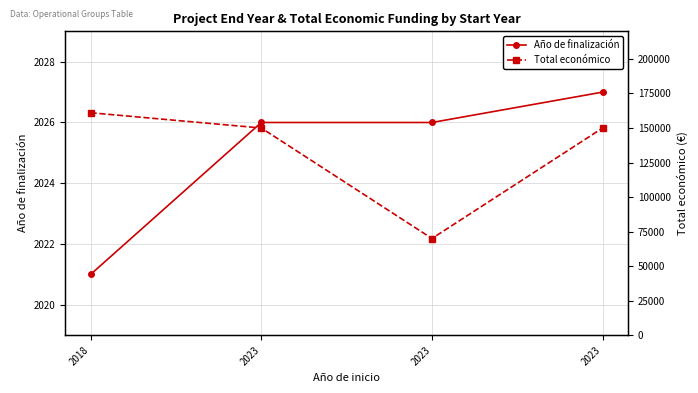

Where does the Total económico series first go above 150000?

2018